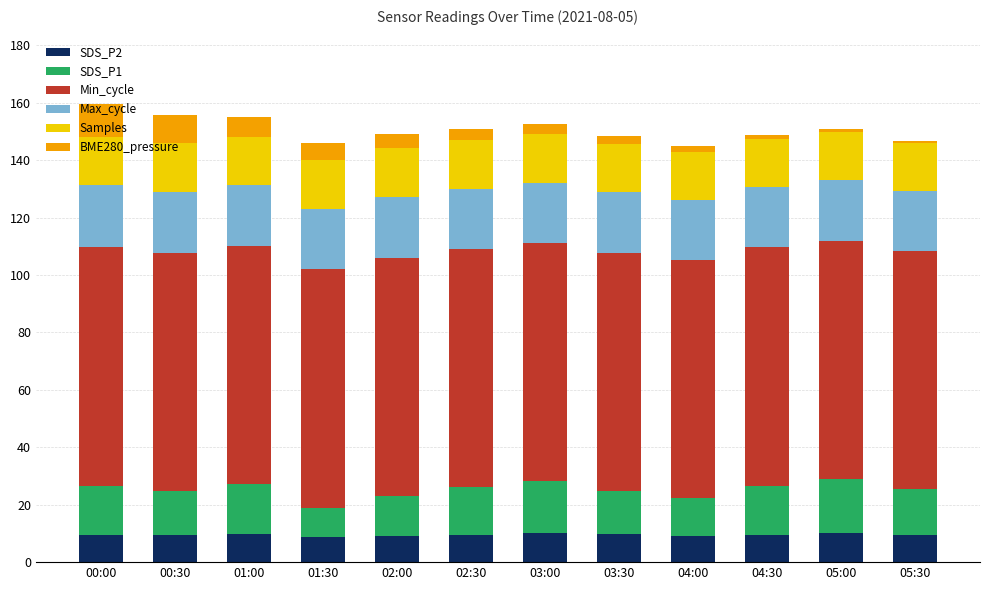

Does the chart contain stacked bars?

Yes